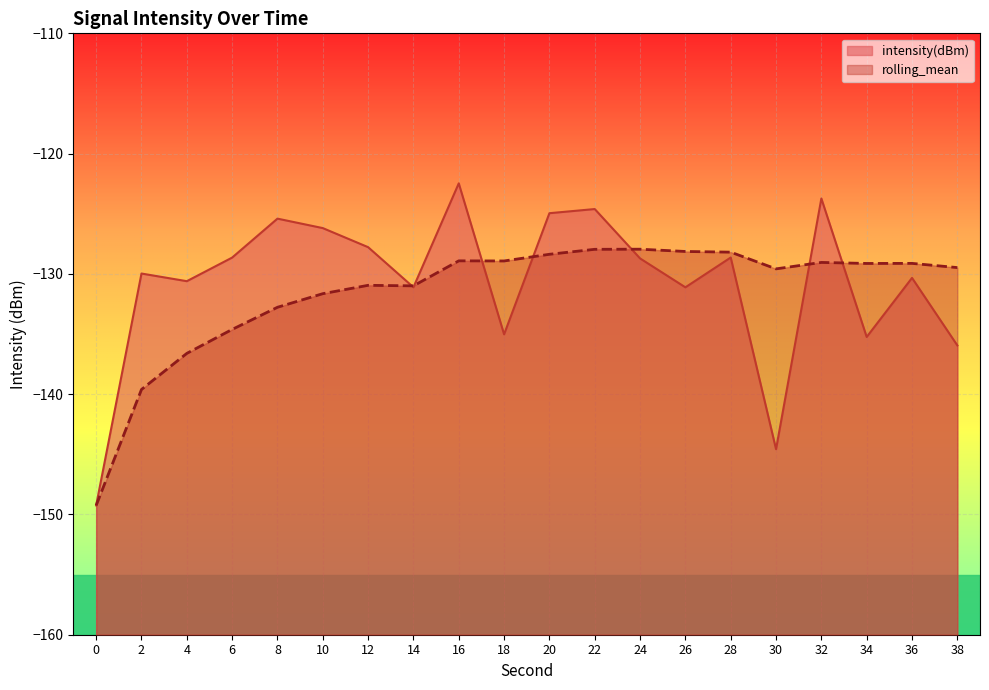

What is the average value of the rolling_mean series?

-131.6